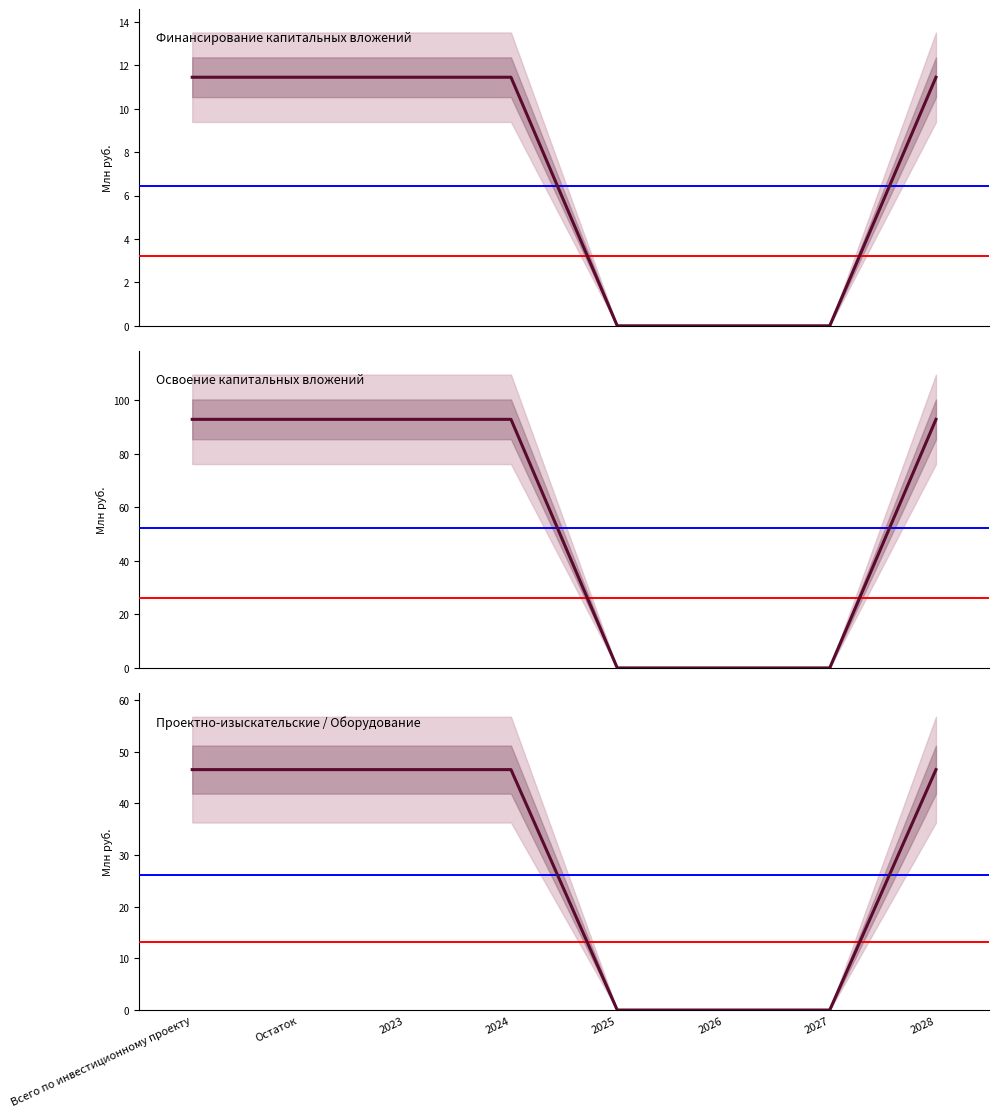

List the labels in order of проектно-изыскательские работы value, smallest first.

2025, 2026, 2027, Всего по инвестиционному проекту, Остаток, 2023, 2024, 2028